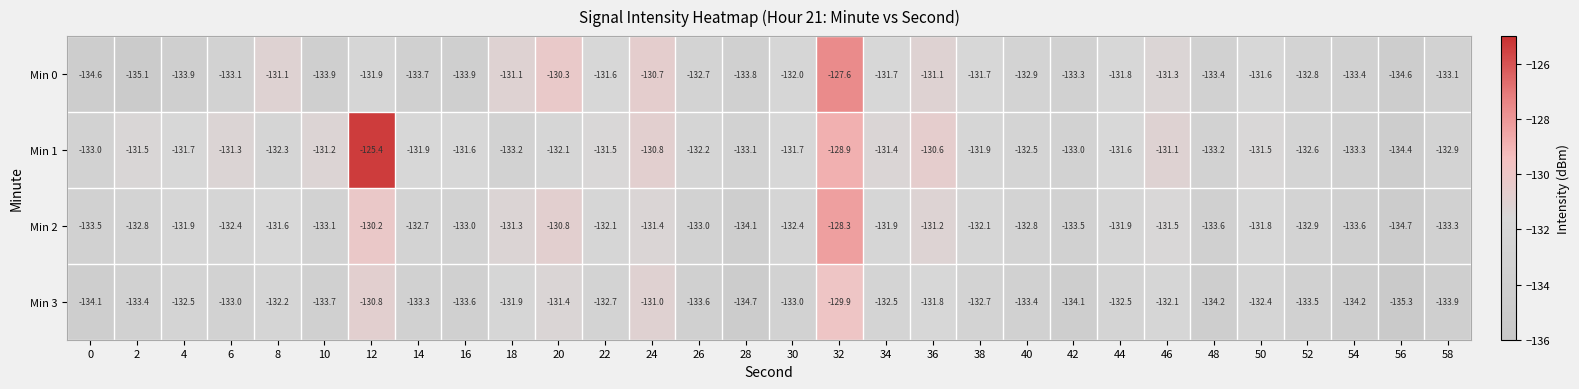

Which series changed the most between 14 and 54?

Min 1